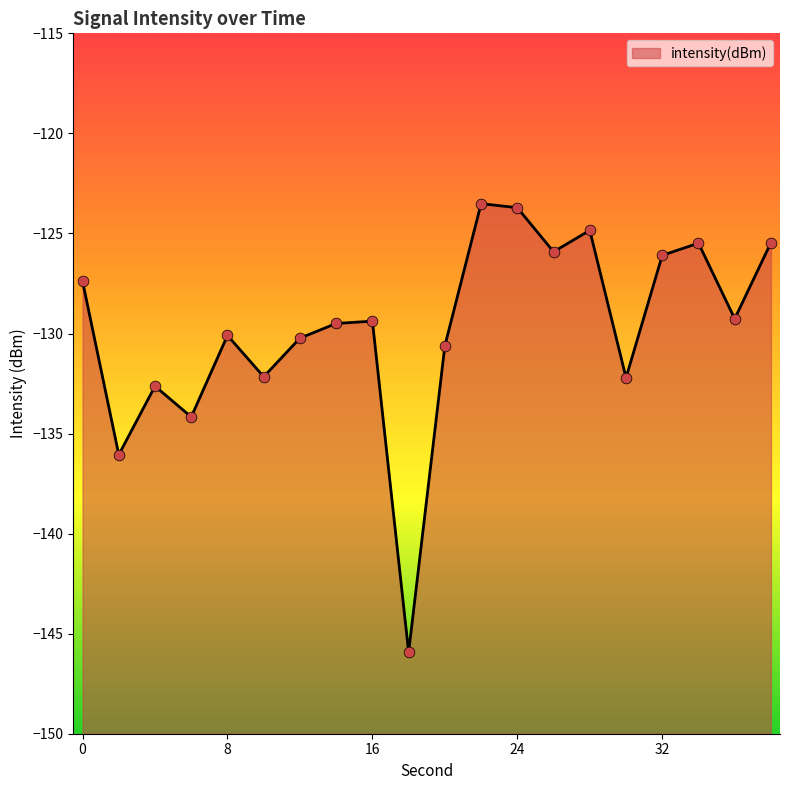

Between 10 and 8, which is larger?

8